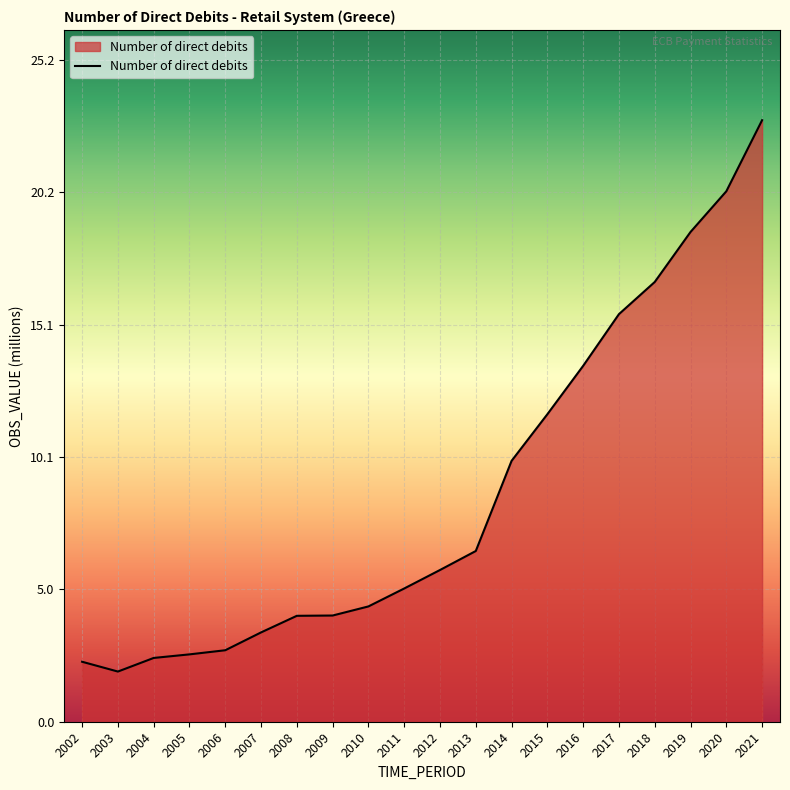

What is the greatest value displayed?

22.9